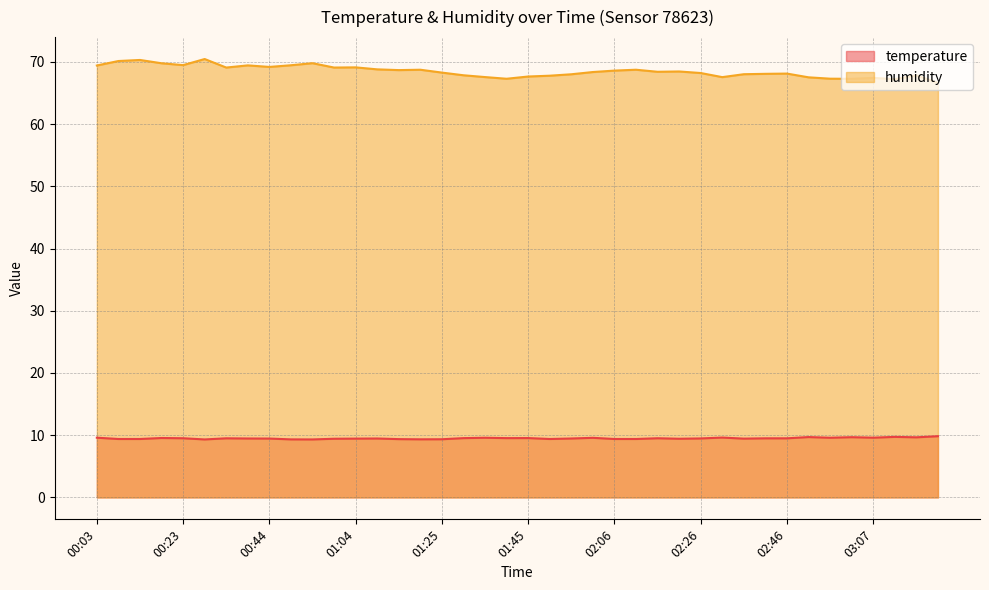

What is the label of the 13th point from the left?

01:04